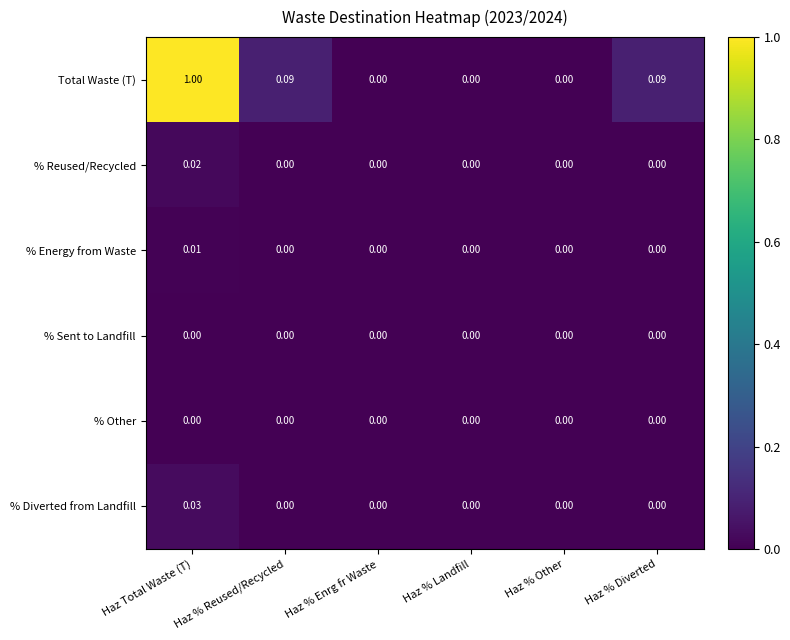

Which series has the largest range (max minus min)?

Total Waste (T)